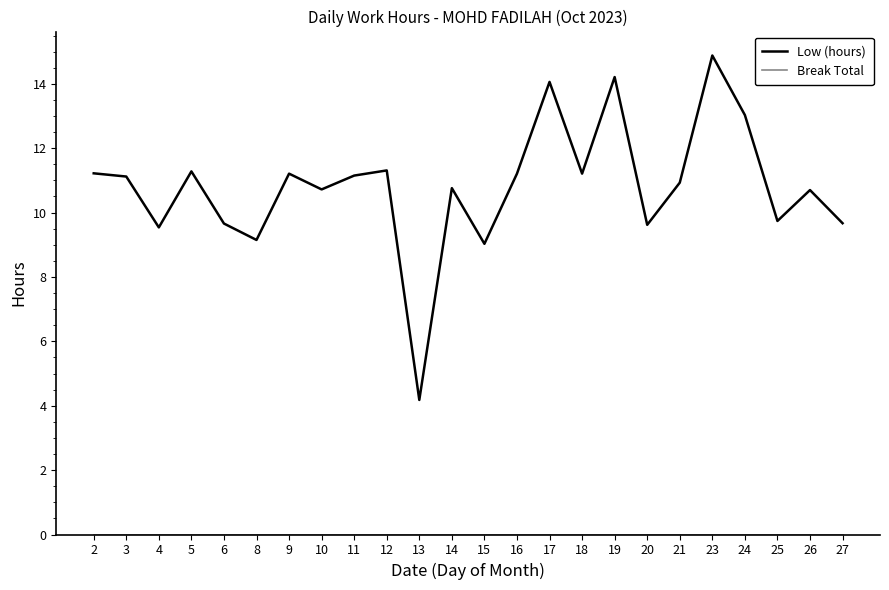

What is the spread (max minus min) of values at 27?

9.7